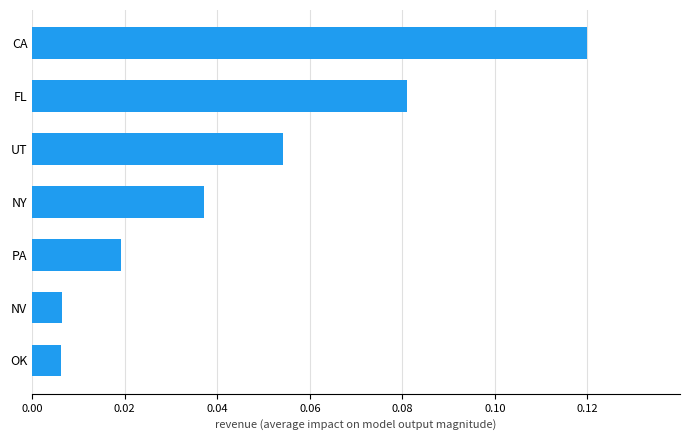

What is the sum of all values?

0.3